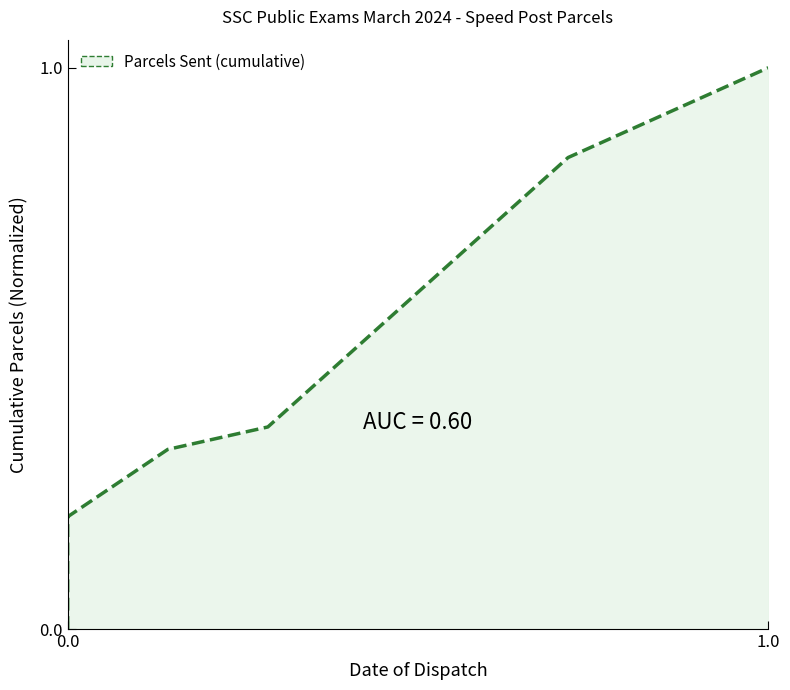

How many values exceed 0?

8